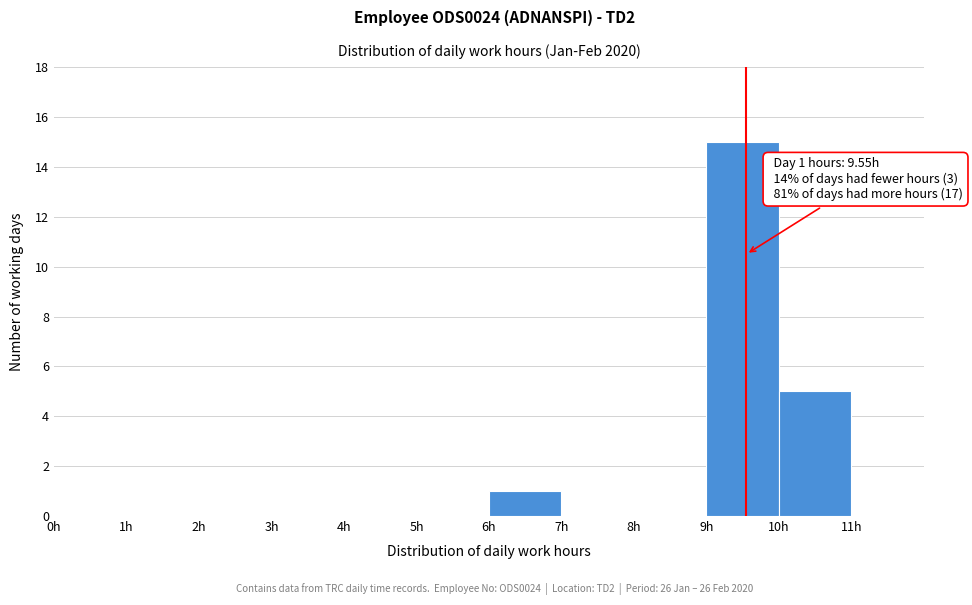

Over which range of the x-axis is the bar tallest?

9 to 10